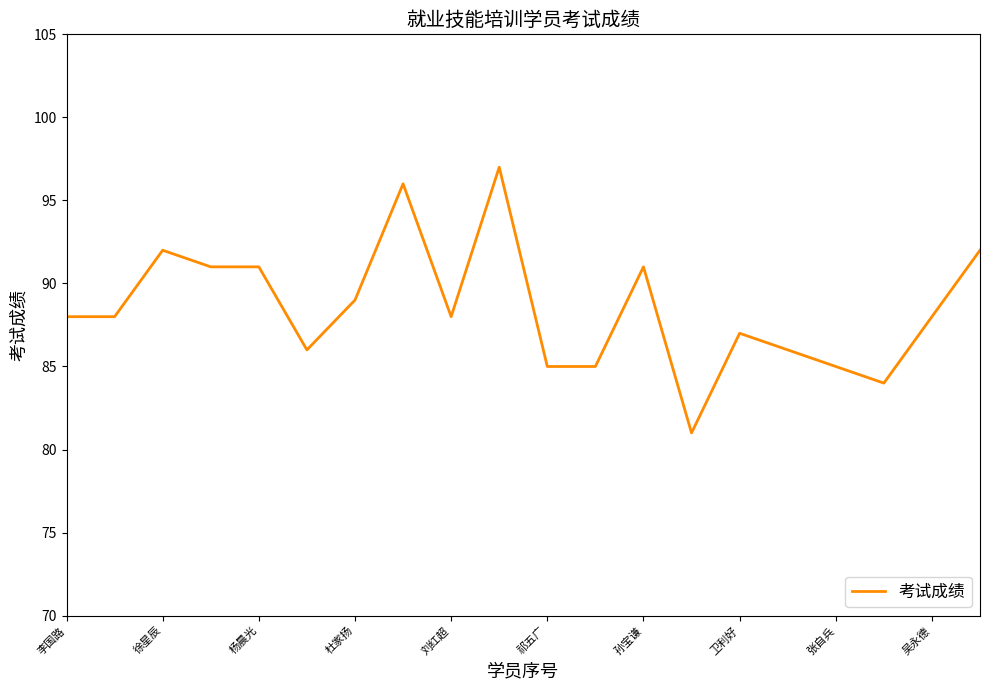

What is the difference between the maximum and minimum values?

16